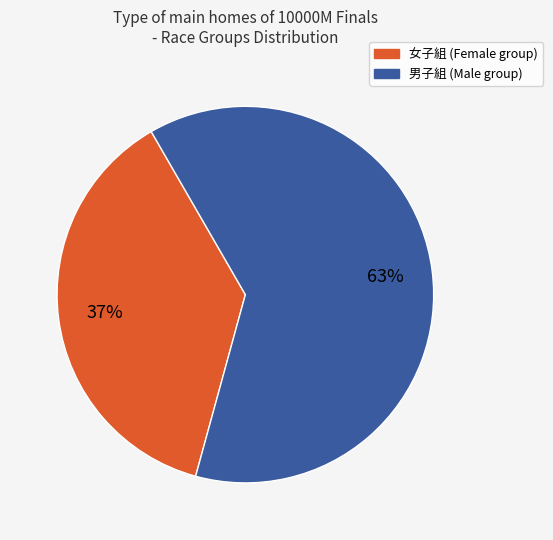

How many segments does this pie chart have?

2